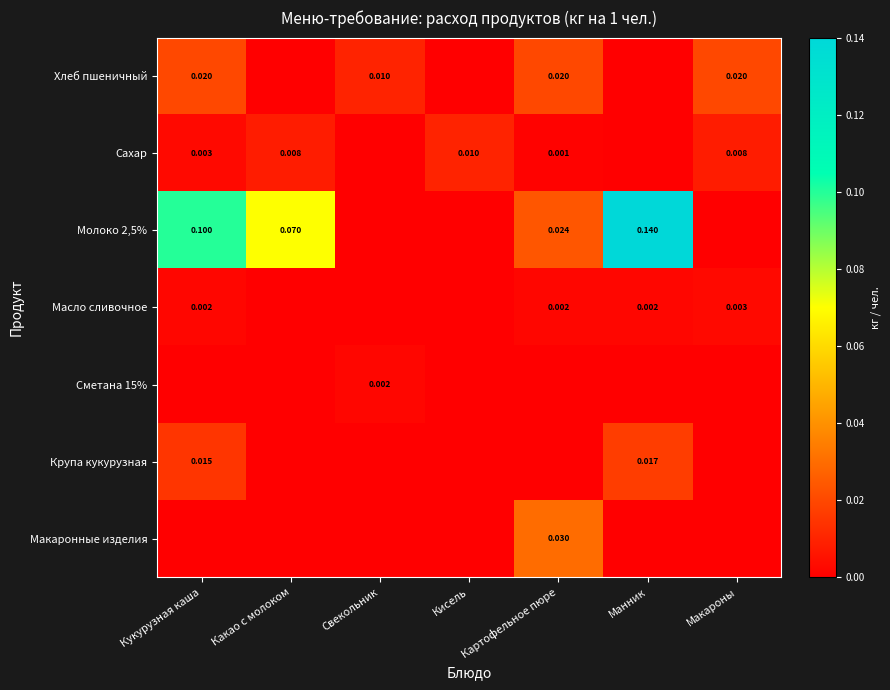

Is the value of Масло сливочное at Кукурузная каша greater than the value of Сахар at Макароны?

No